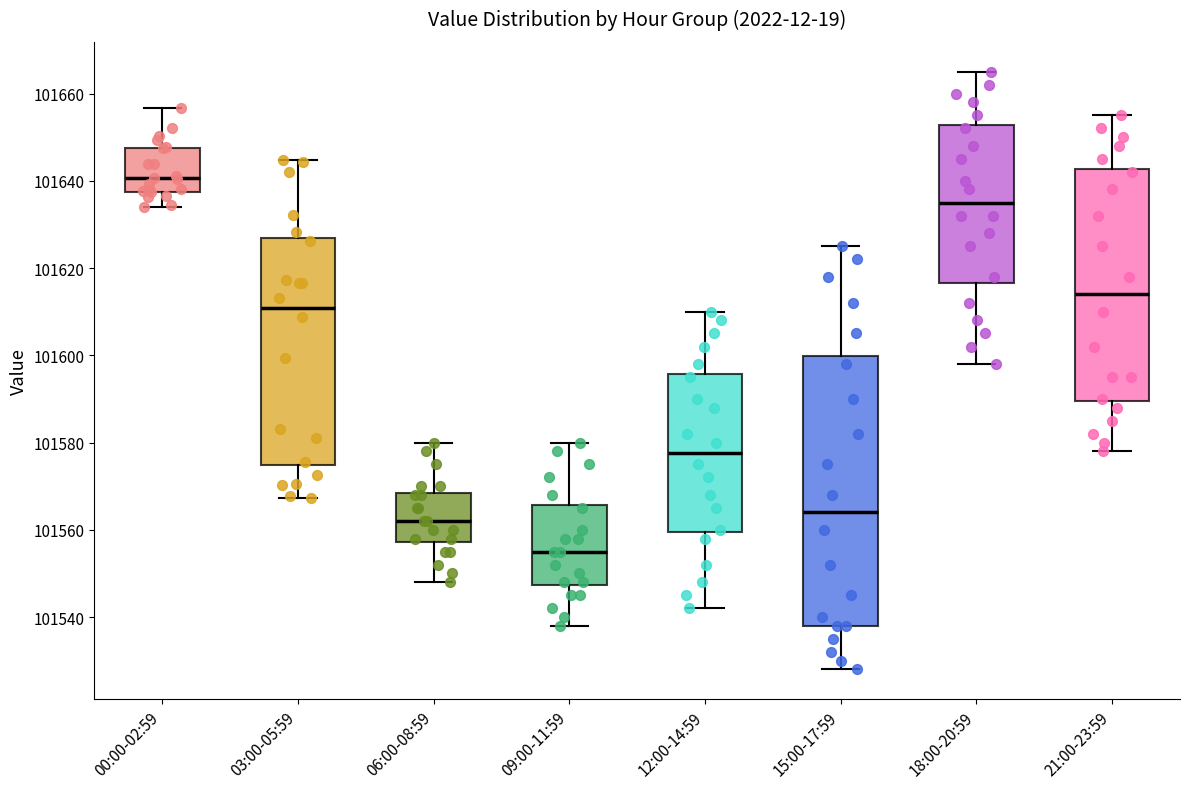

Comparing the boxes themselves (not the whiskers), which one is the tallest?

15:00-17:59